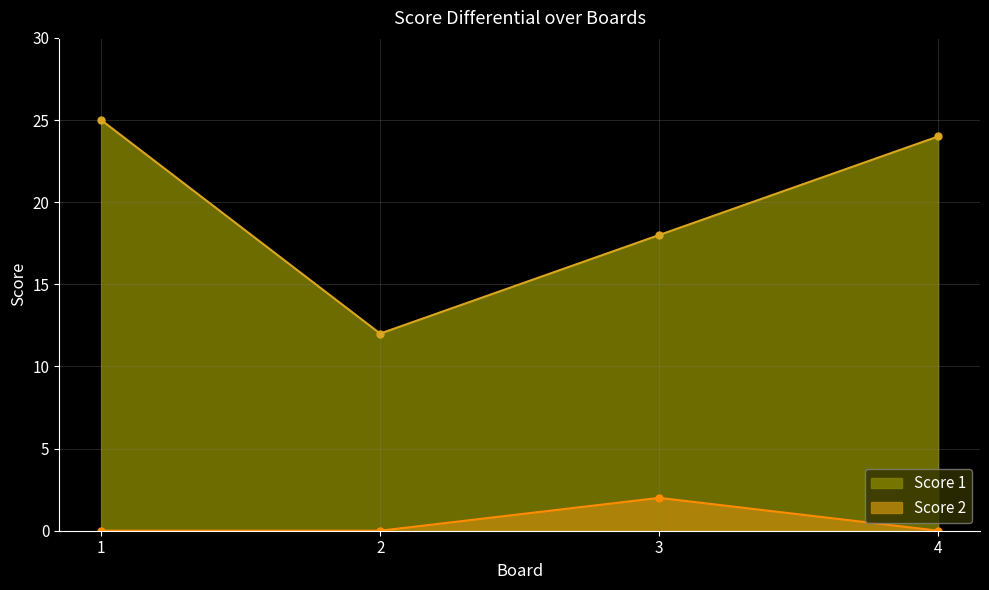

What is the total value across all series at 1?

25